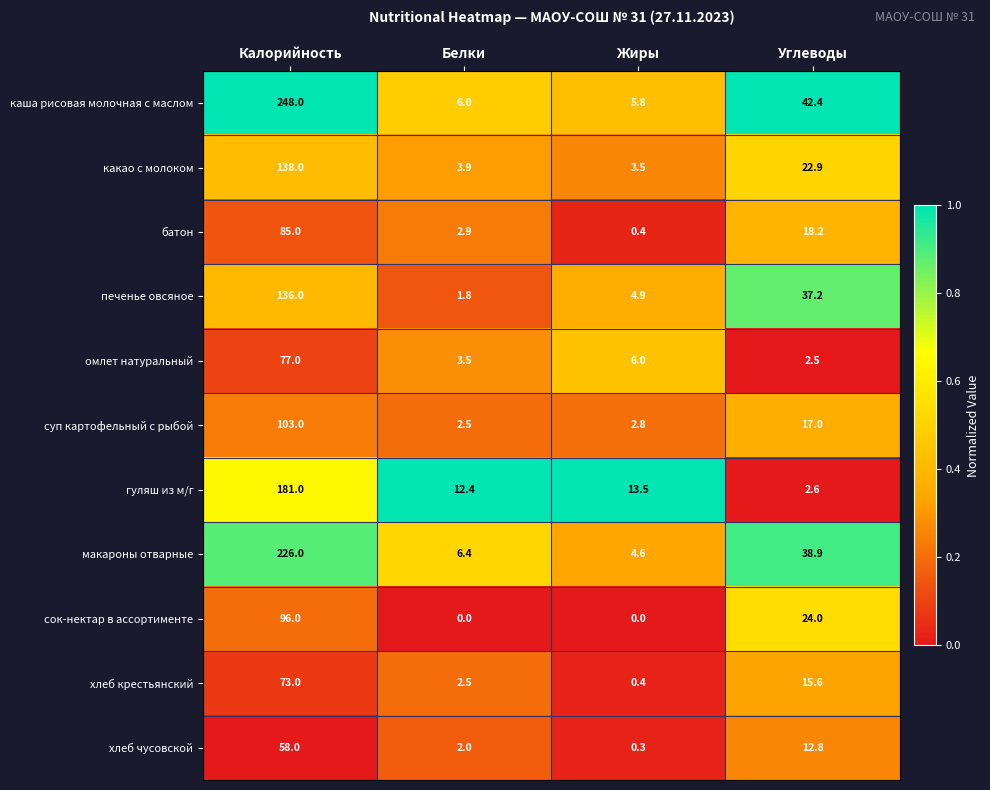

Is the value of каша рисовая молочная с маслом at Углеводы greater than the value of гуляш из м/г at Калорийность?

No